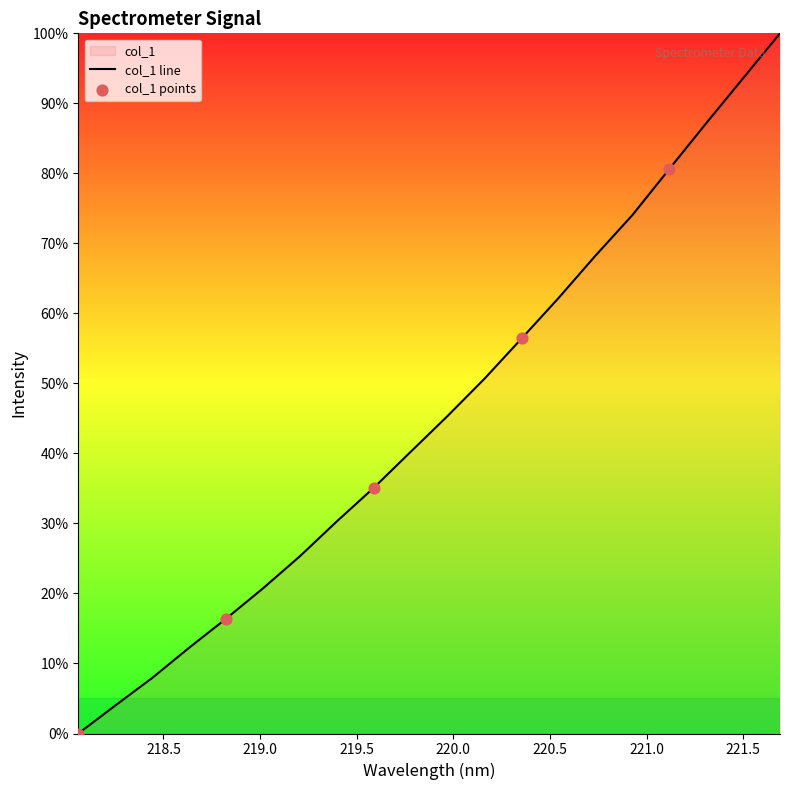

Which has a higher value, 218.8244 or 220.9264?

220.9264